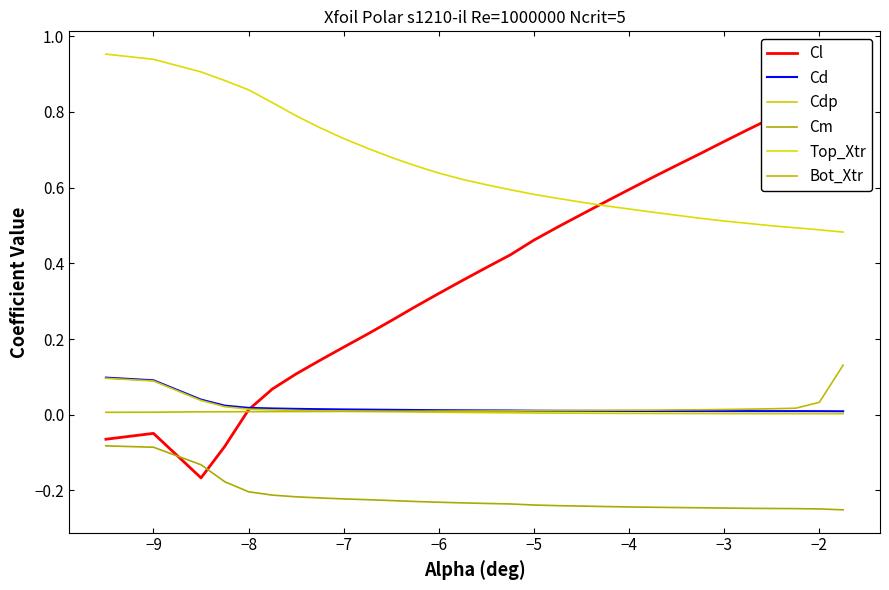

Is it true that Cm equals -0.1 at 18?

False